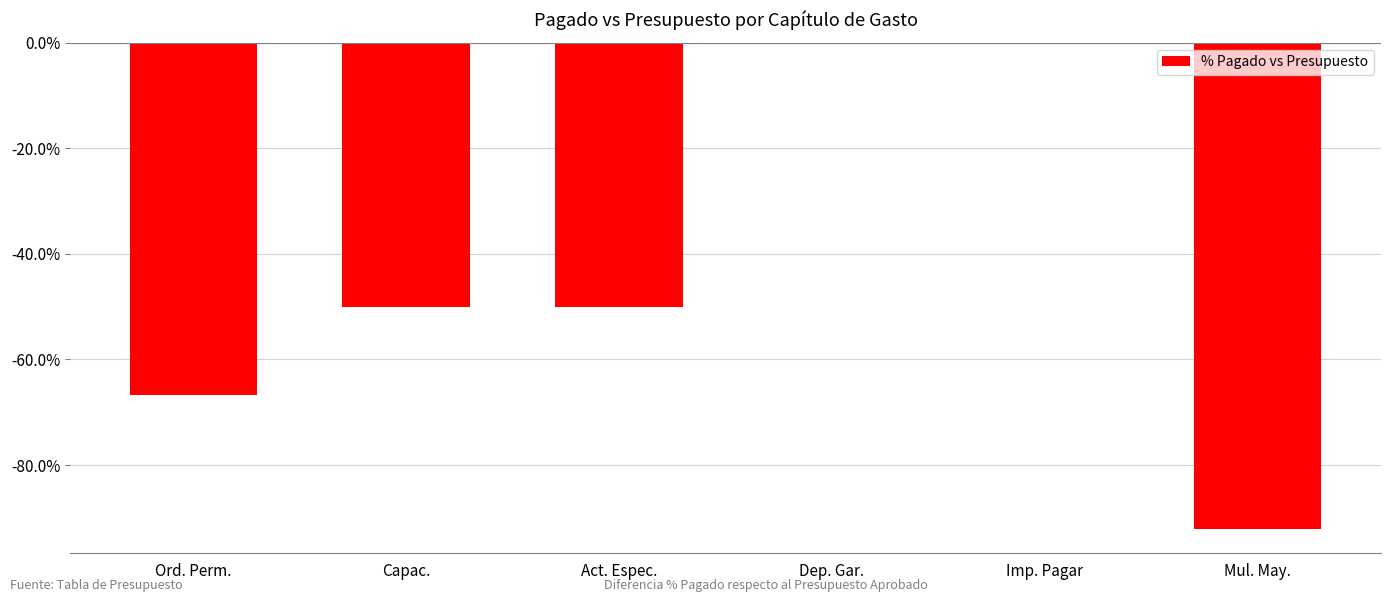

What is the sum of all values?

-258.8